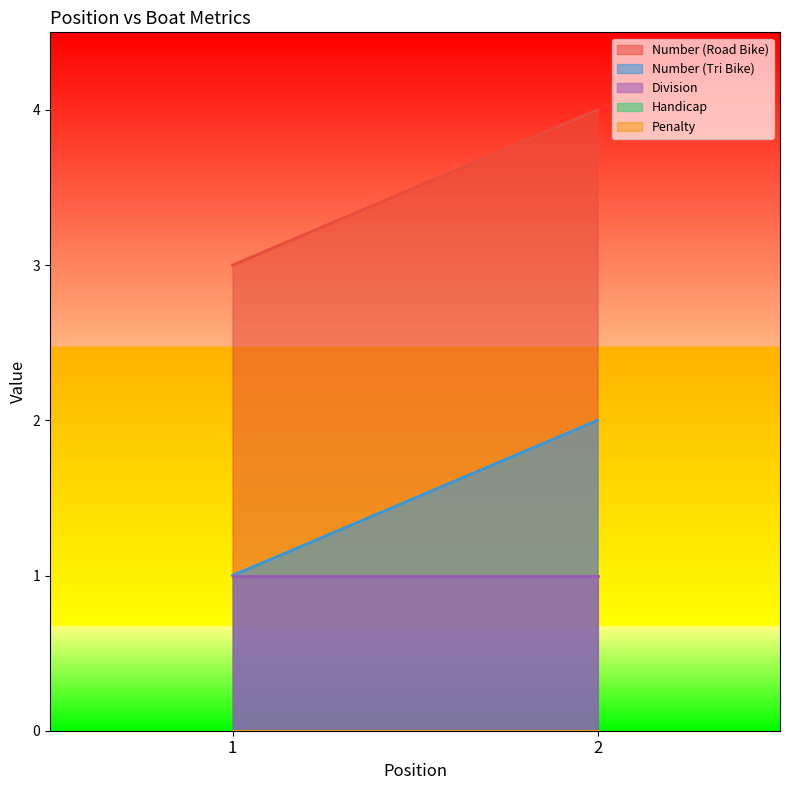

What is the spread (max minus min) of values at 2?

4